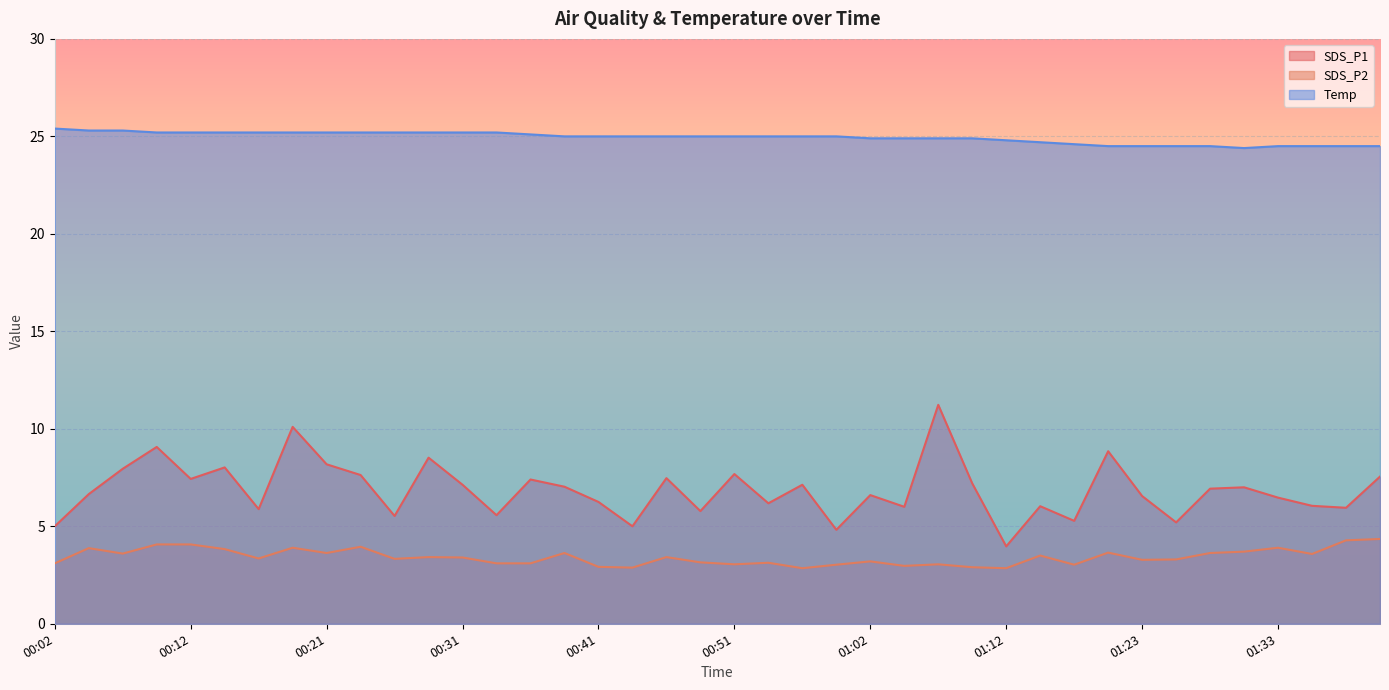

What are all the series names shown in the legend?

SDS_P1, SDS_P2, Temp